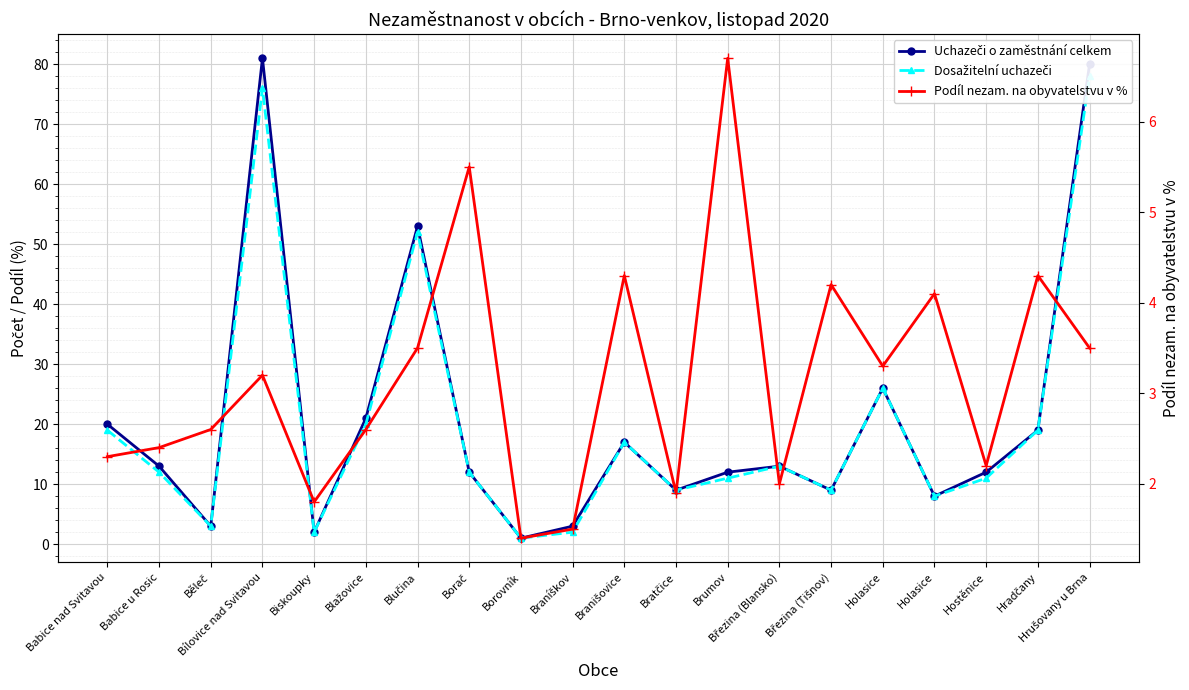

Reading left to right, transcribe all the data shown in this chart.

Uchazeči o zaměstnání celkem: 20.0	13.0	3.0	81.0	2.0	21.0	53.0	12.0	1.0	3.0	17.0	9.0	12.0	13.0	9.0	26.0	8.0	12.0	19.0	80.0
Dosažitelní uchazeči: 19.0	12.0	3.0	76.0	2.0	20.0	52.0	12.0	1.0	2.0	17.0	9.0	11.0	13.0	9.0	26.0	8.0	11.0	19.0	78.0
Podíl nezam. na obyvatelstvu v %: 2.3	2.4	2.6	3.2	1.8	2.6	3.5	5.5	1.4	1.5	4.3	1.9	6.7	2.0	4.2	3.3	4.1	2.2	4.3	3.5